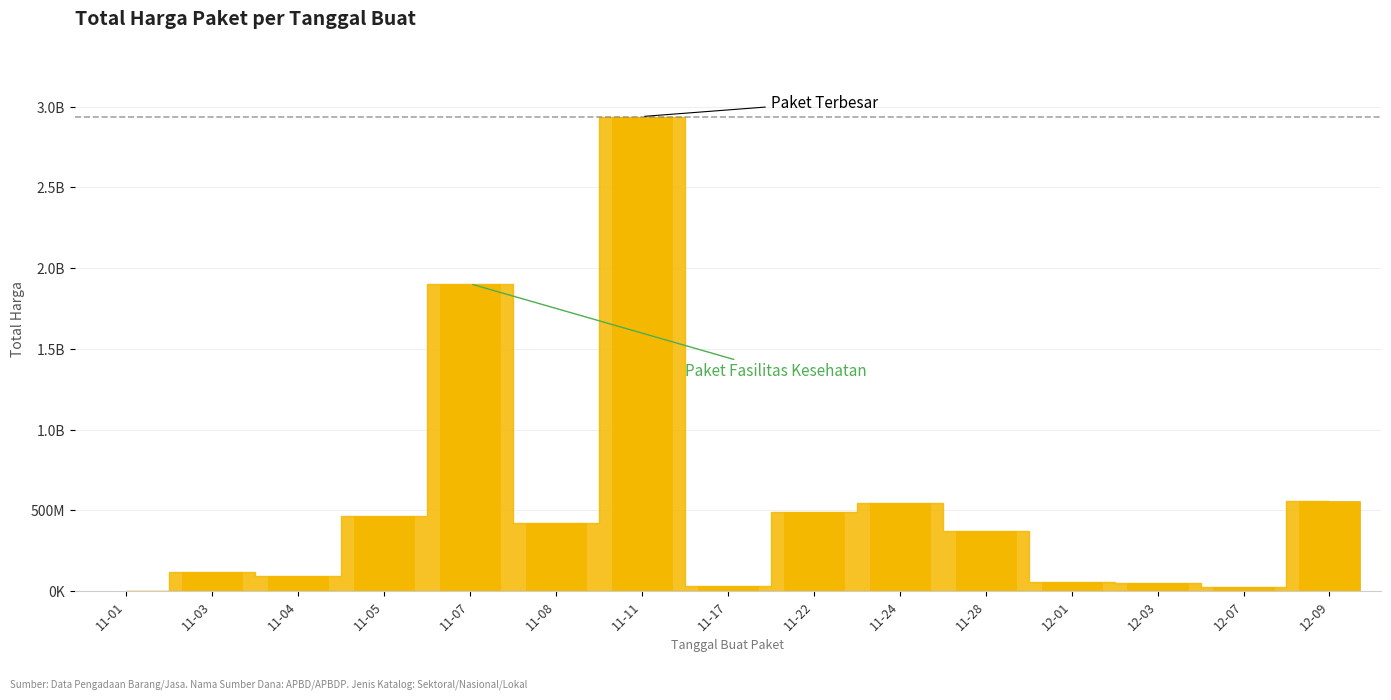

What is the maximum value shown in the chart?

2938963440